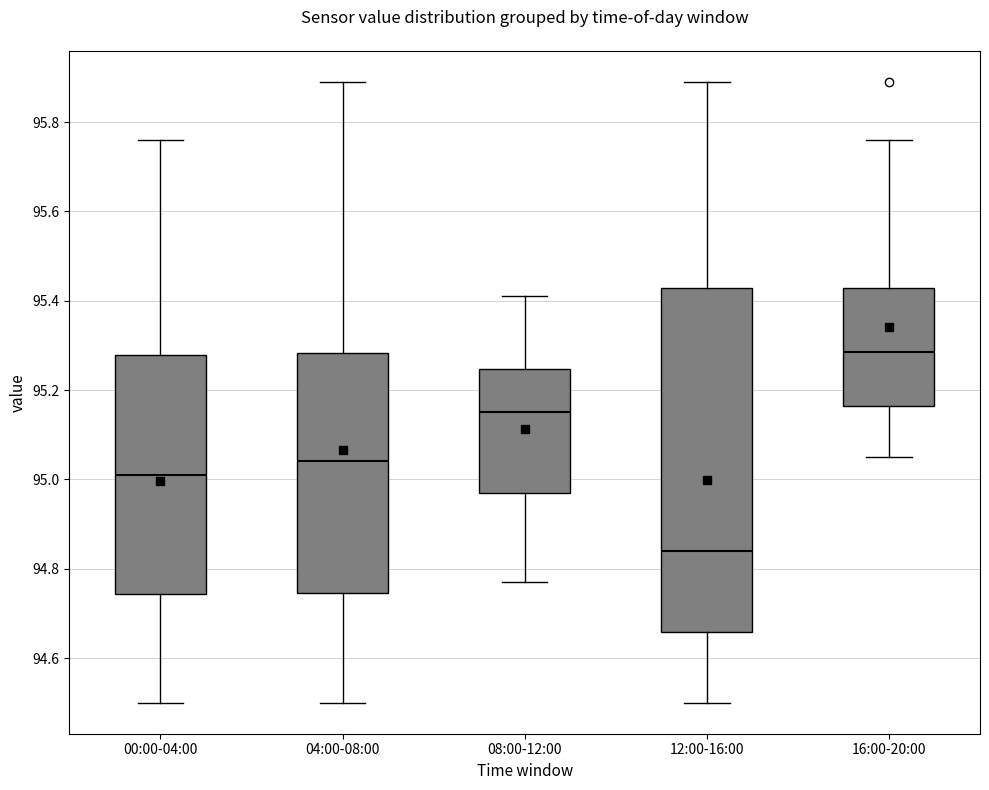

Where does the median line of the box for 16:00-20:00 sit on the y-axis? The values are not printed on the chart, so give them approximately, as read against the axis.

95.28